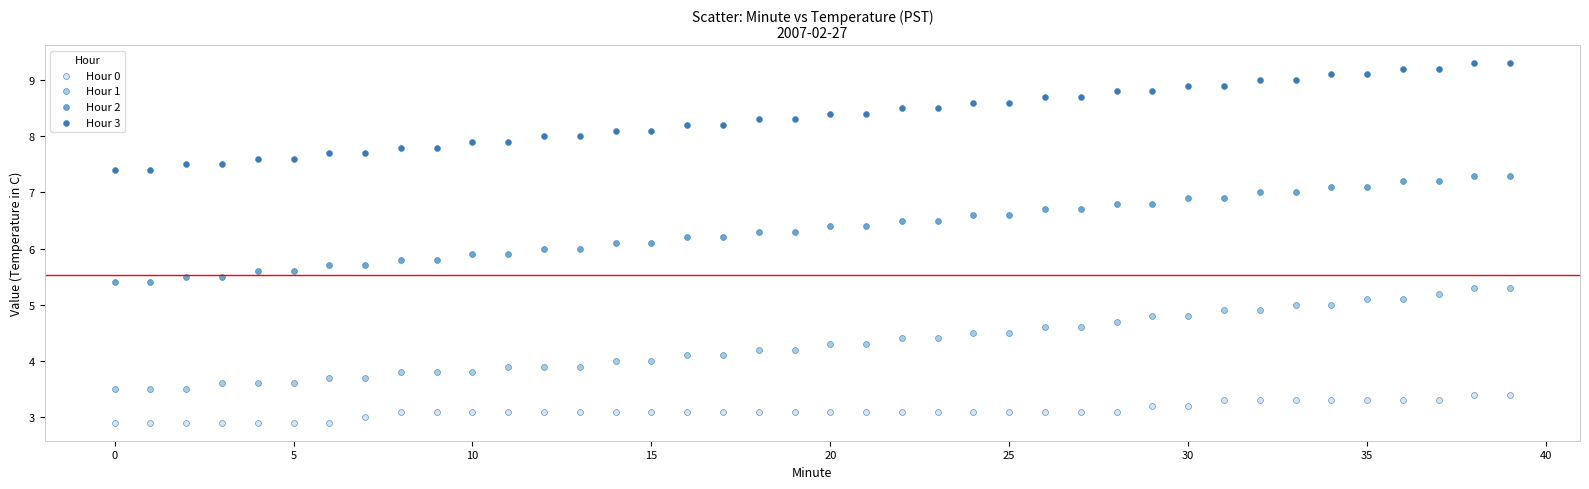

Across all data points, what is the range of Y values (max minus min)?

6.4